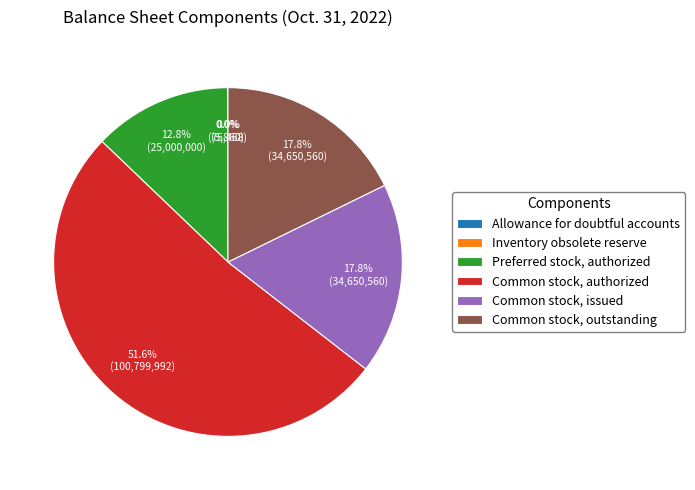

What portion of the pie excludes Preferred stock, authorized?

87.2%